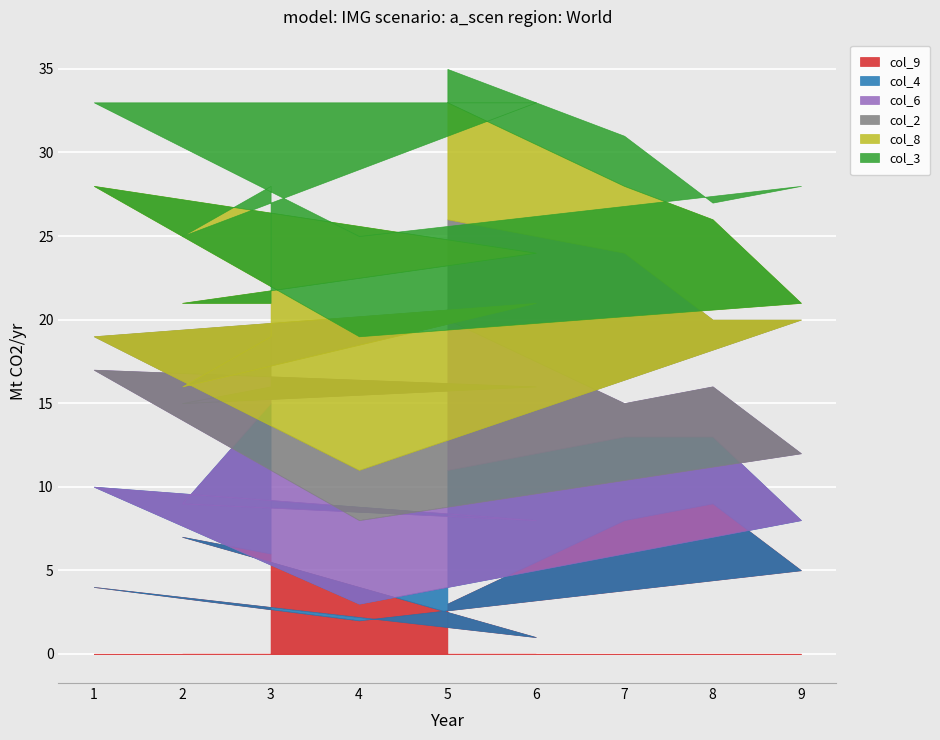

True or false: col_4 and col_6 intersect in this chart.

True